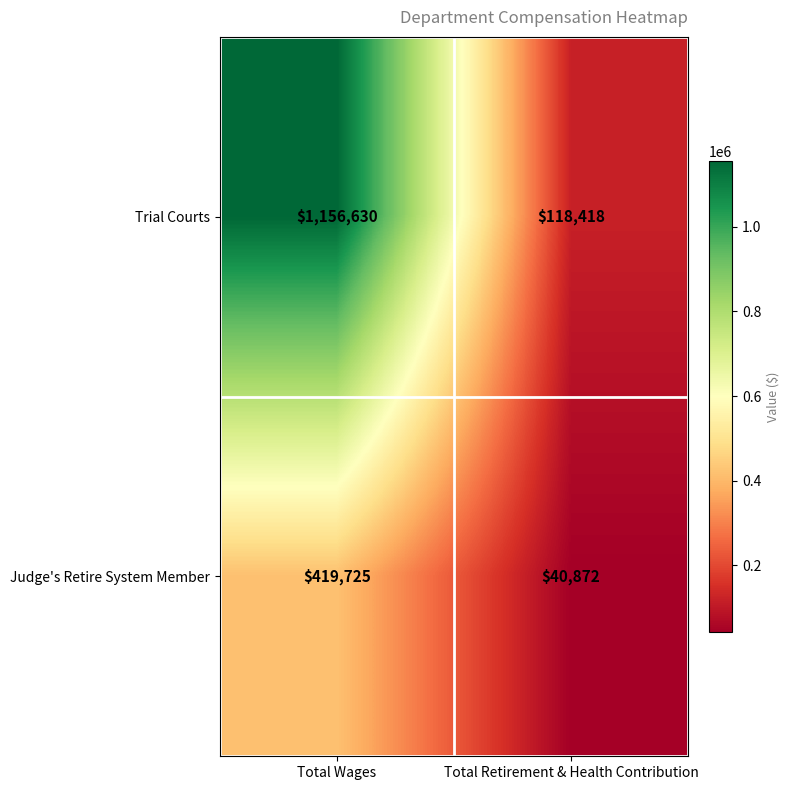

Rank the series by their maximum value, from lowest to highest.

Judge's Retire System Member, Trial Courts